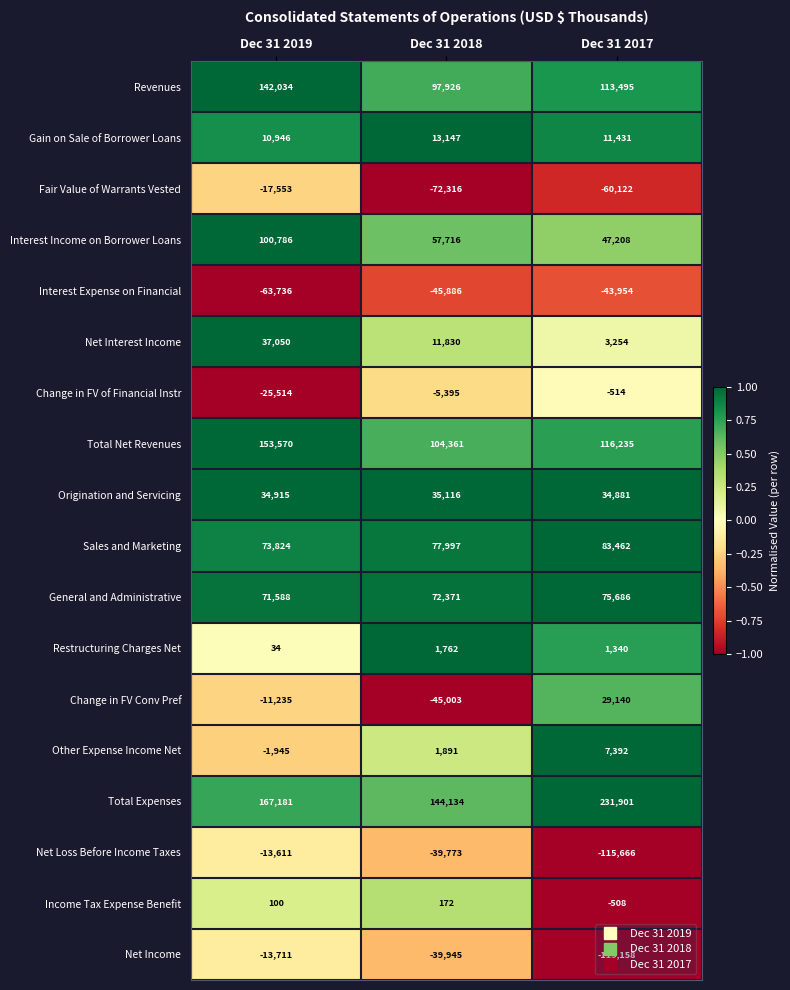

At Dec 31 2019, list the series in order from largest to smallest.

Total Expenses, Total Net Revenues, Revenues, Interest Income on Borrower Loans, Sales and Marketing, General and Administrative, Net Interest Income, Origination and Servicing, Gain on Sale of Borrower Loans, Income Tax Expense Benefit, Restructuring Charges Net, Other Expense Income Net, Change in FV Conv Pref, Net Loss Before Income Taxes, Net Income, Fair Value of Warrants Vested, Change in FV of Financial Instr, Interest Expense on Financial